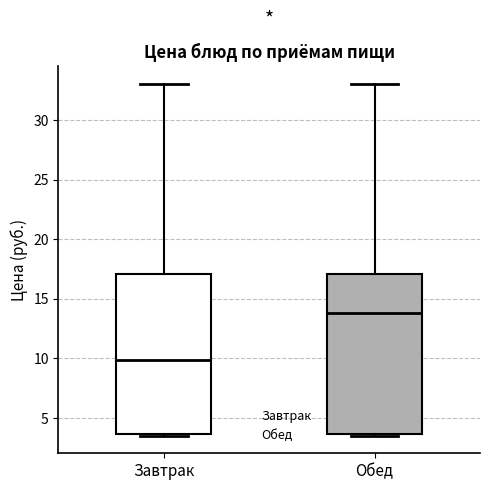

Where does the median line of the box for Обед sit on the y-axis? The values are not printed on the chart, so give them approximately, as read against the axis.

14.0